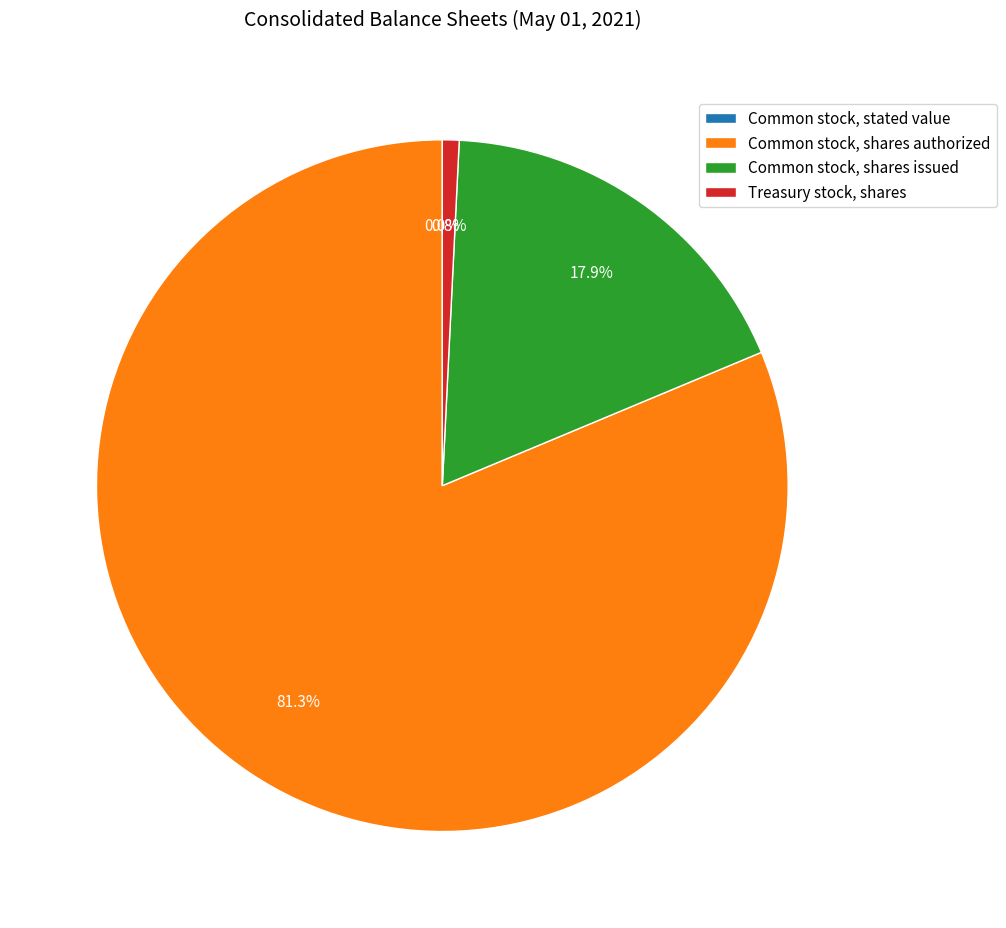

To the nearest percent, what portion does Common stock, shares issued represent?

18%